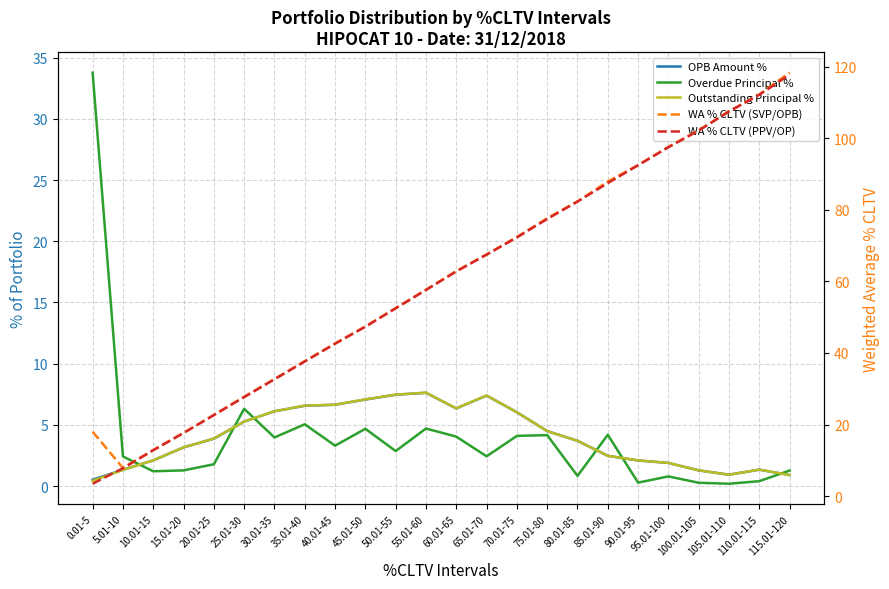

What is the average value of the Overdue Principal % series?

3.9